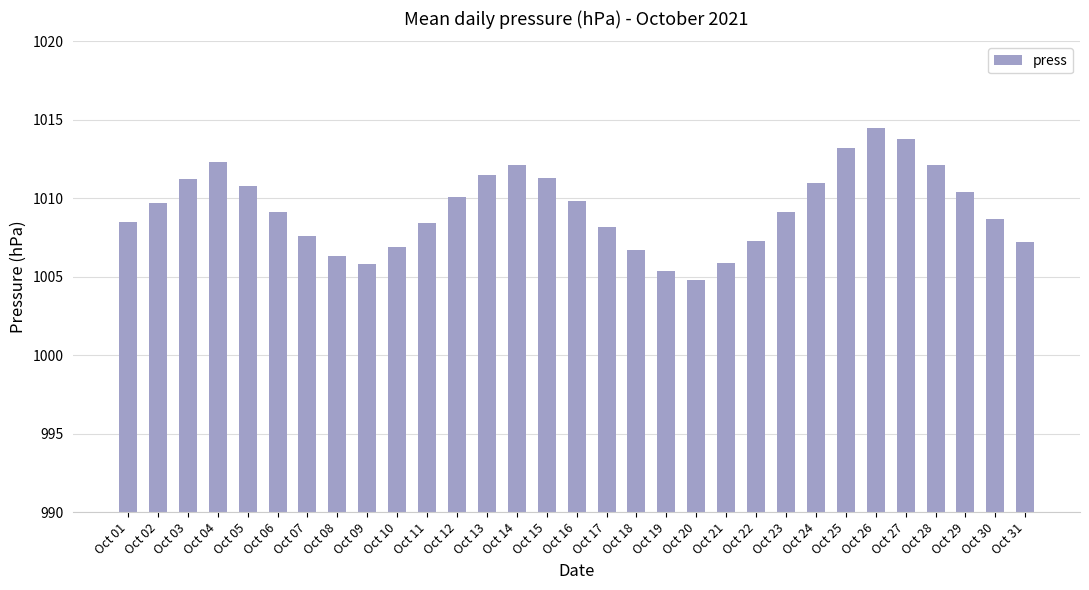

What is the approximate value at Oct 02?

1009.7